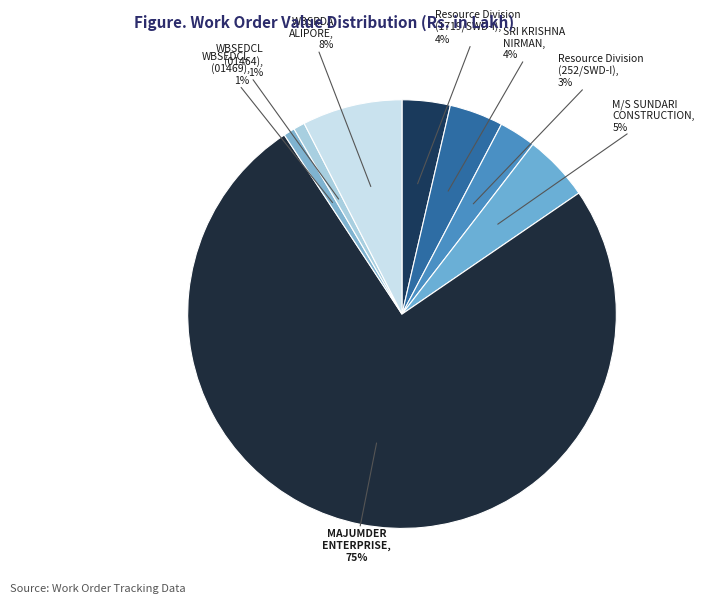

Count the number of slices in the pie.

8